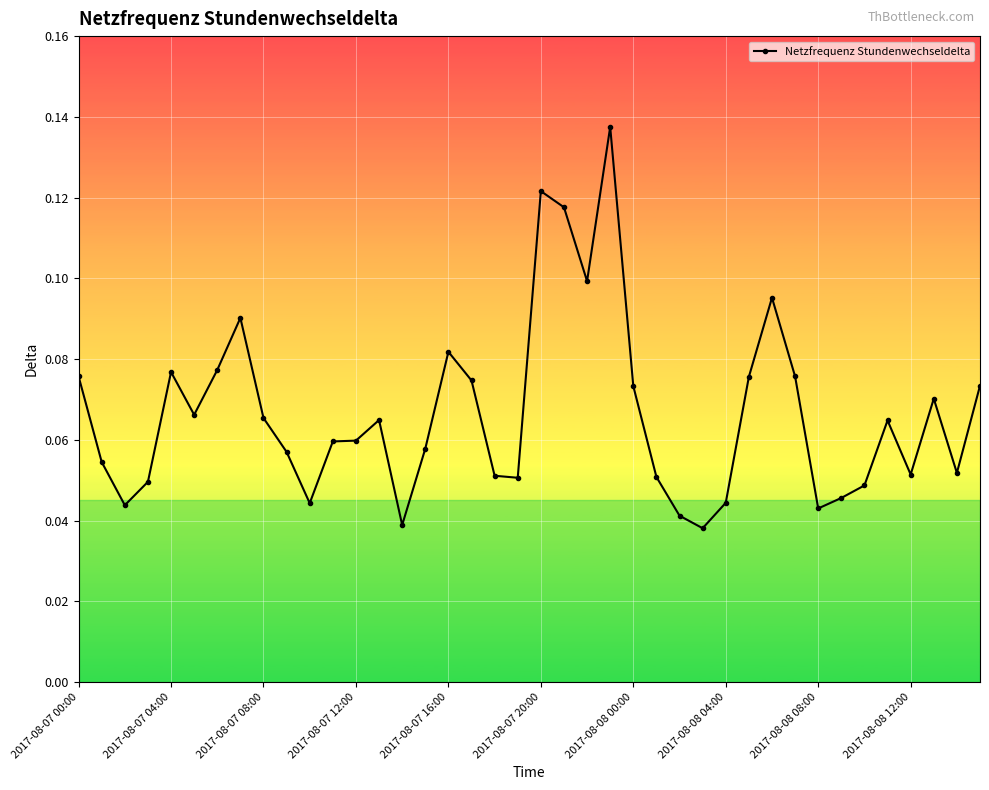

True or false: there are more than 1 points higher than both neighbors.

True